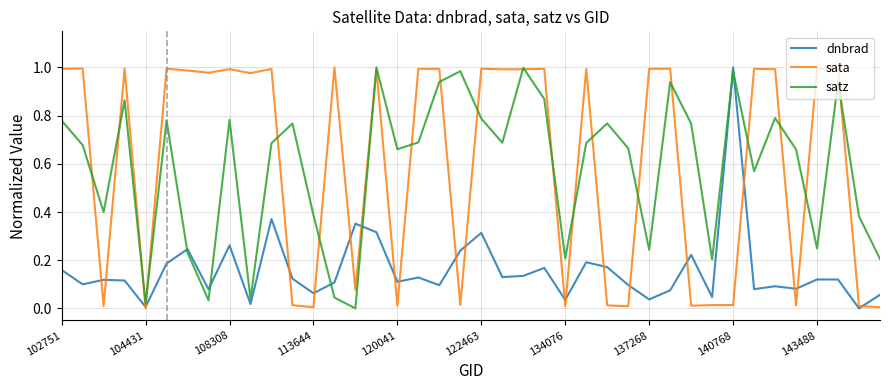

True or false: satz and dnbrad cross at least once.

True